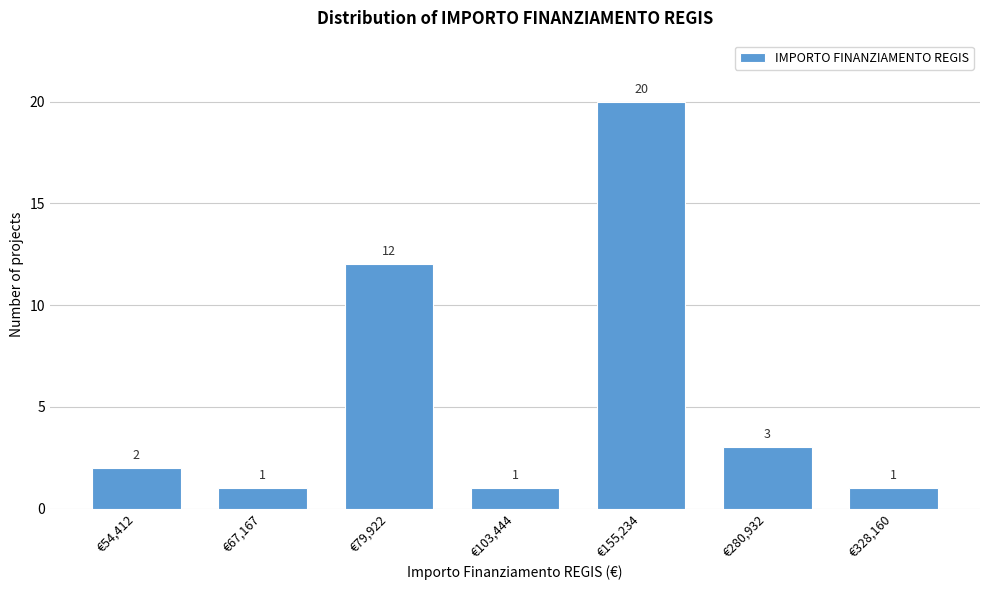

Reading left to right, transcribe all the data shown in this chart.

2	1	12	1	20	3	1